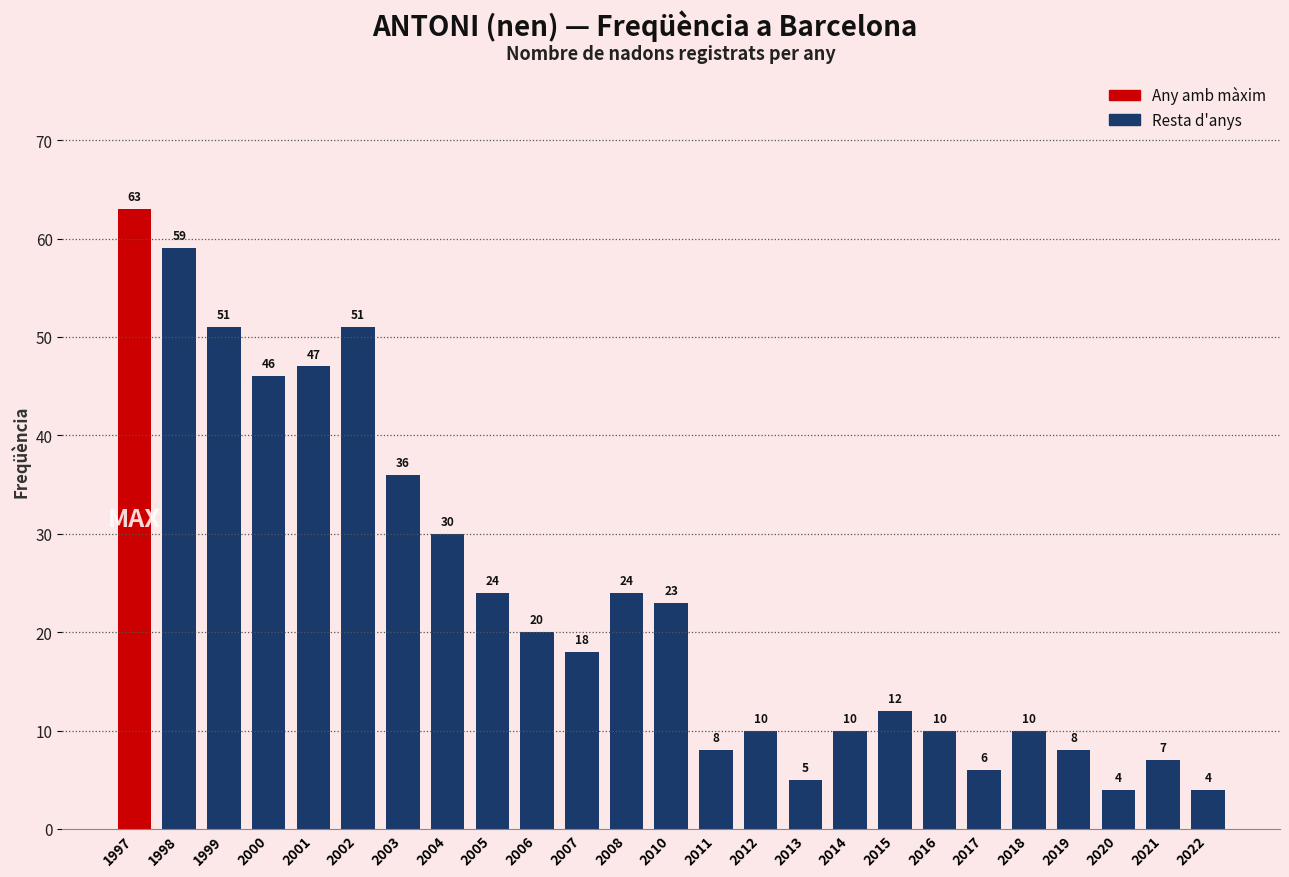

What is the sum of the values at 2021 and 1997?

70